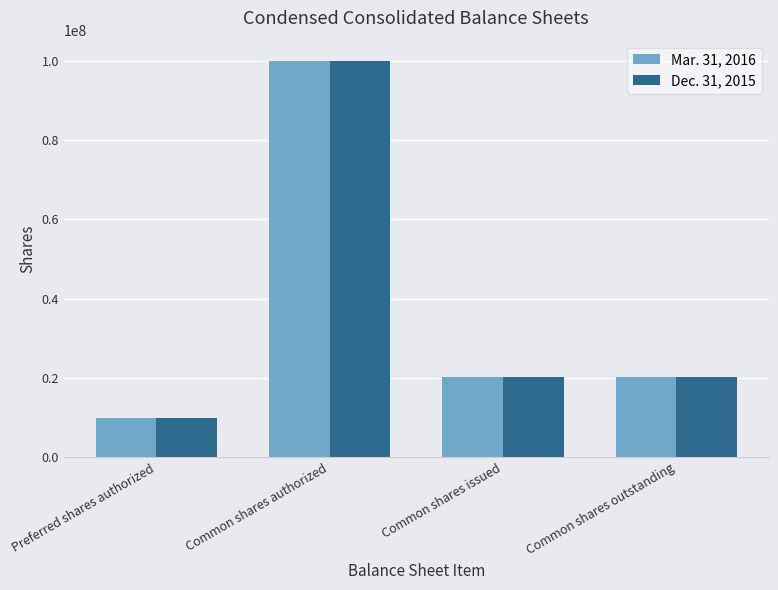

True or false: Dec. 31, 2015 has a value of 20157503 at Common shares outstanding.

True